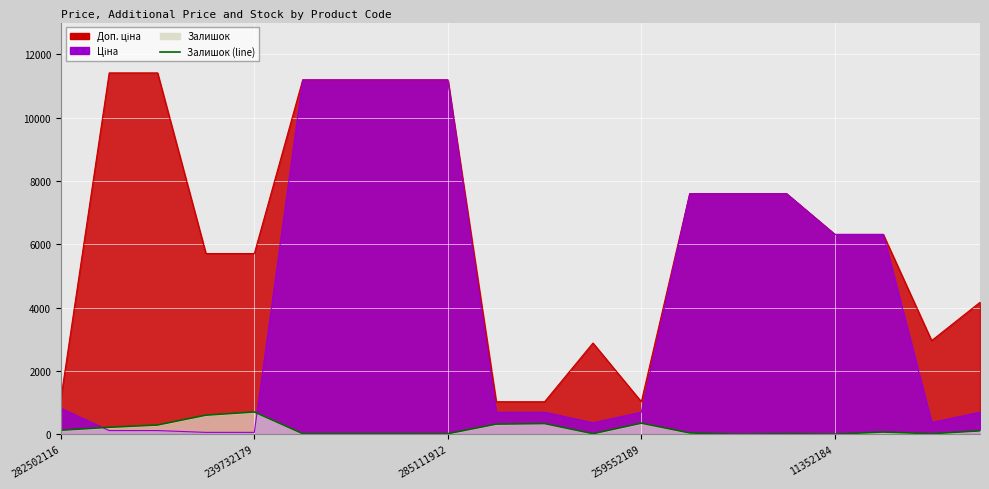

At which label is Доп. ціна closest to 6217?

11352184